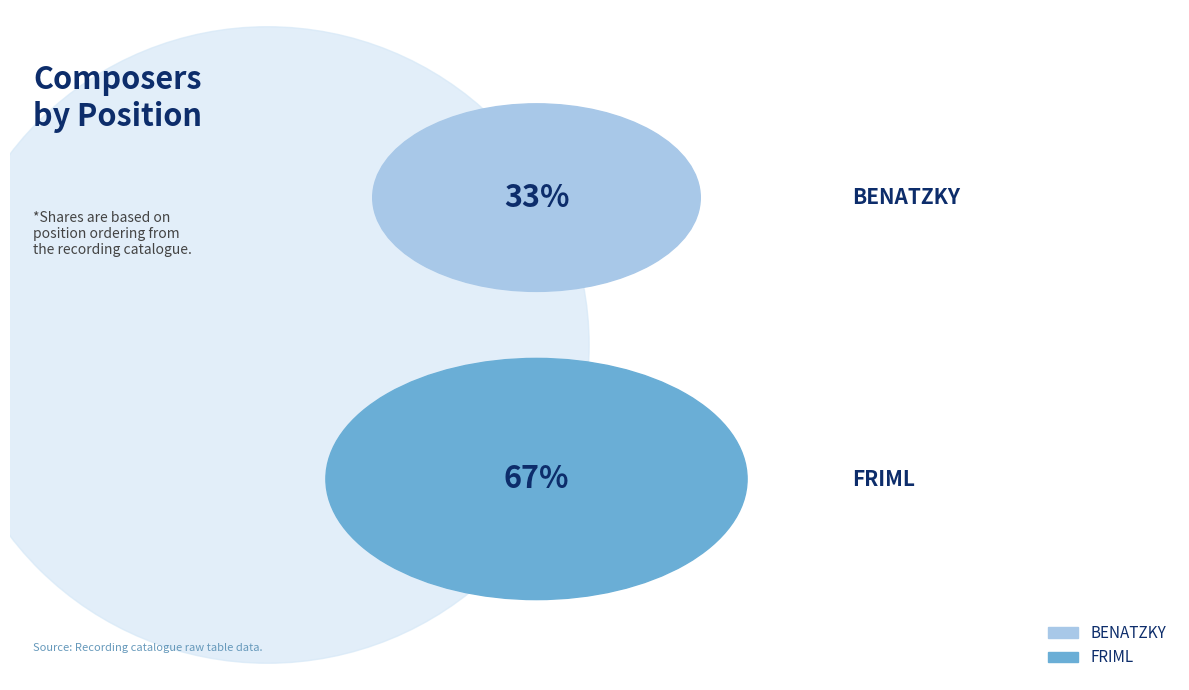

What percentage is the BENATZKY slice, to the nearest percent?

33%